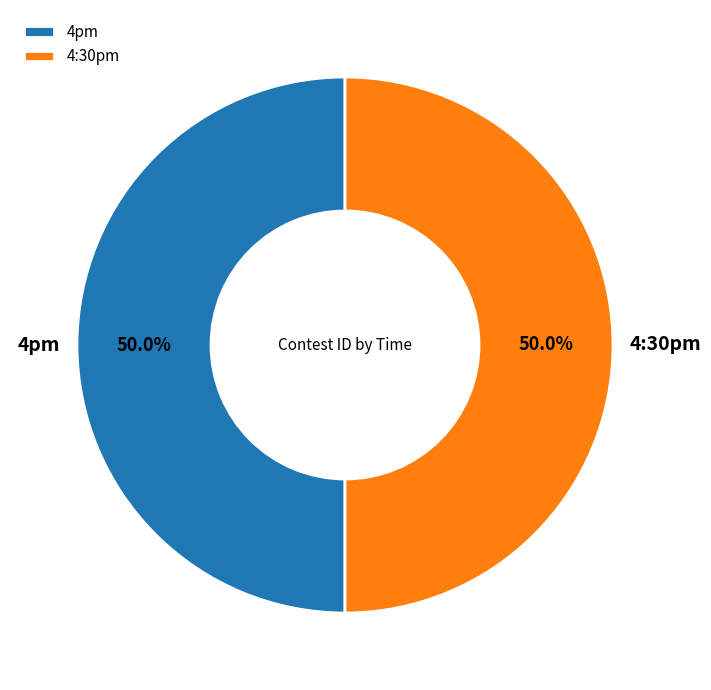

Count the number of slices in the pie.

2